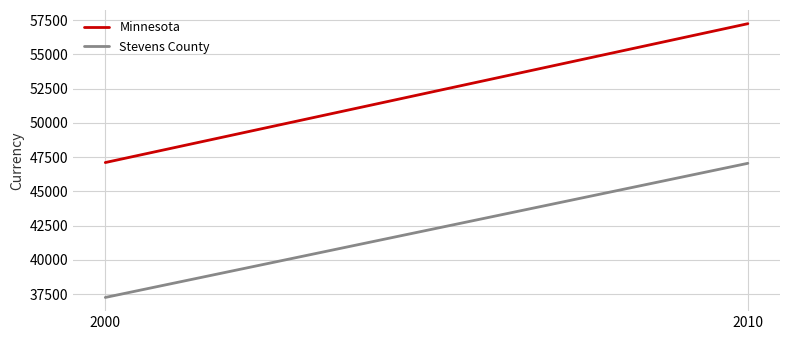

What is the value of the Stevens County point at the 1st from the left?

37267